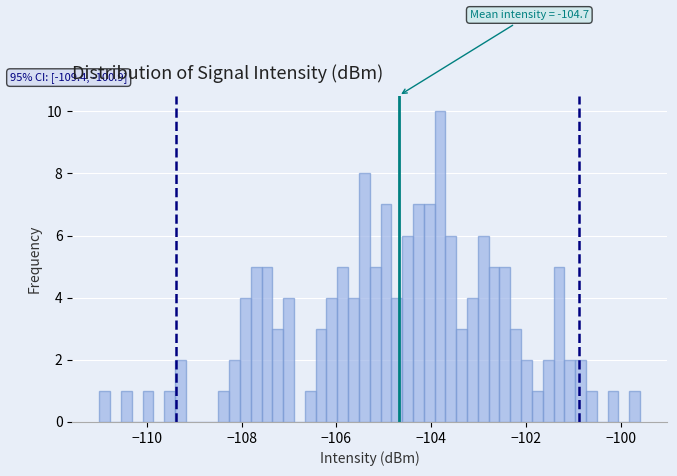

Around what value on the x-axis is the tallest bar? Give the approximate position of its centre, as read against the axis.

-103.8